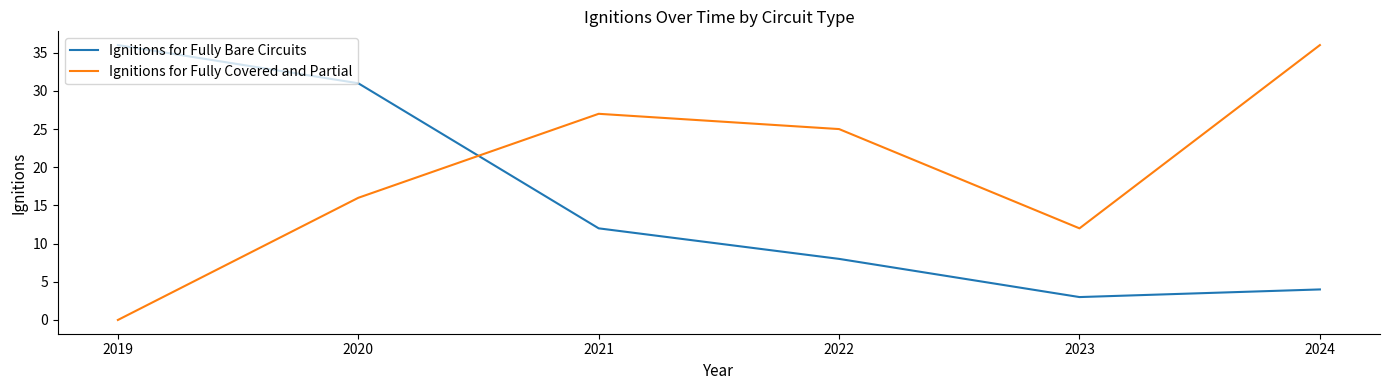

Which series changed the most between 2019 and 2023?

Ignitions for Fully Bare Circuits